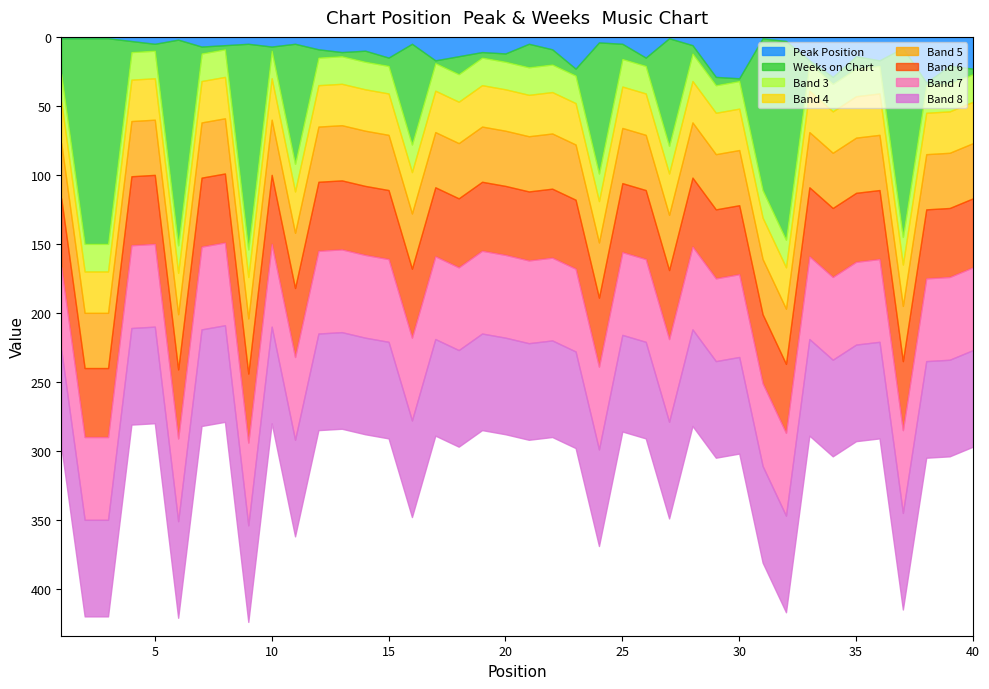

What is the highest value of the Peak Position series?

33